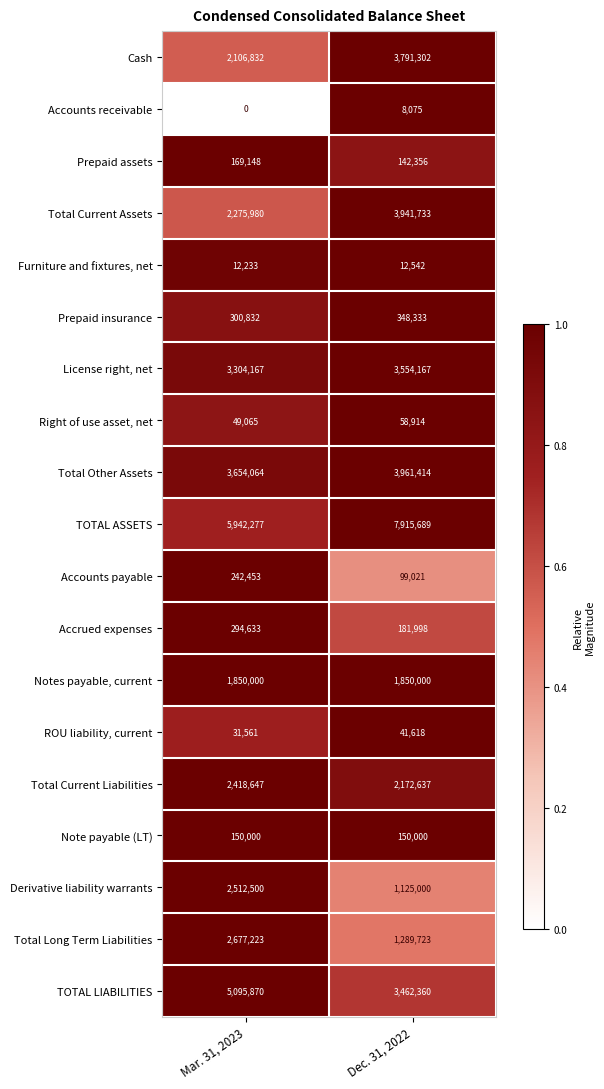

The value of Total Other Assets at Dec. 31, 2022 is 1832340. True or false?

False